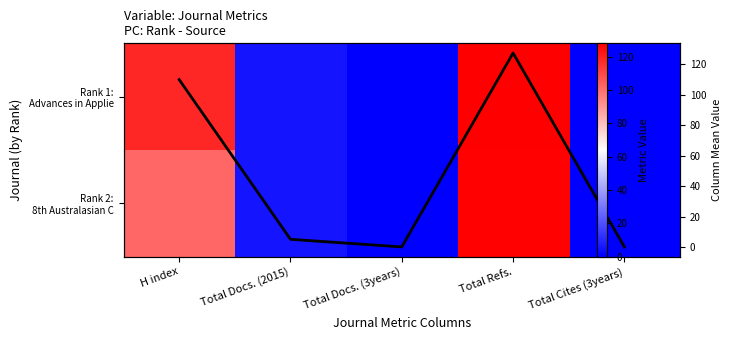

Rank the series by their average value, from highest to lowest.

Rank 1: Advances in Applie, Col Mean, Rank 2: 8th Australasian C